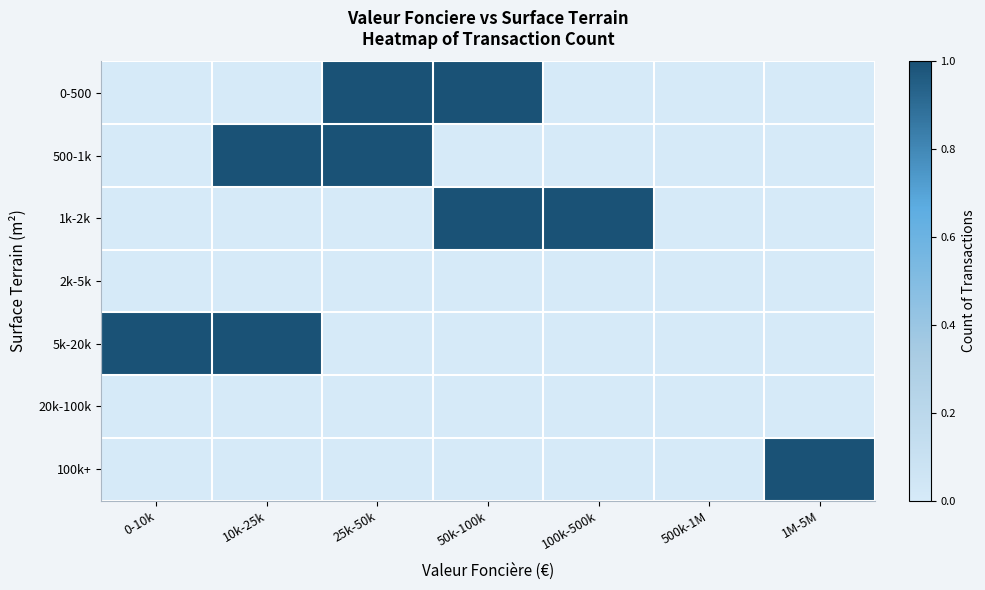

What is the total value across all series at 25k-50k?

2